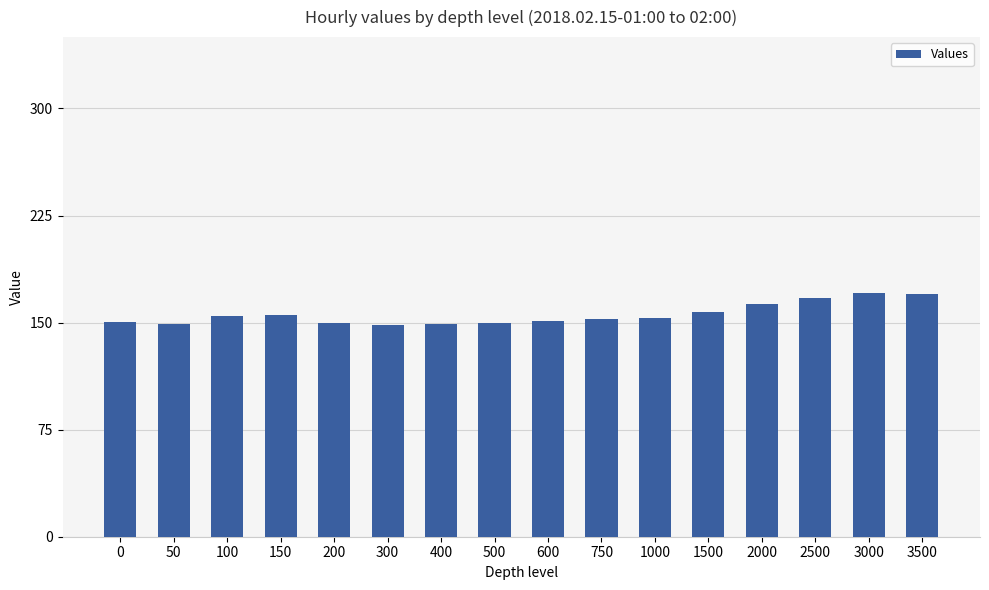

What is the average value?

155.7